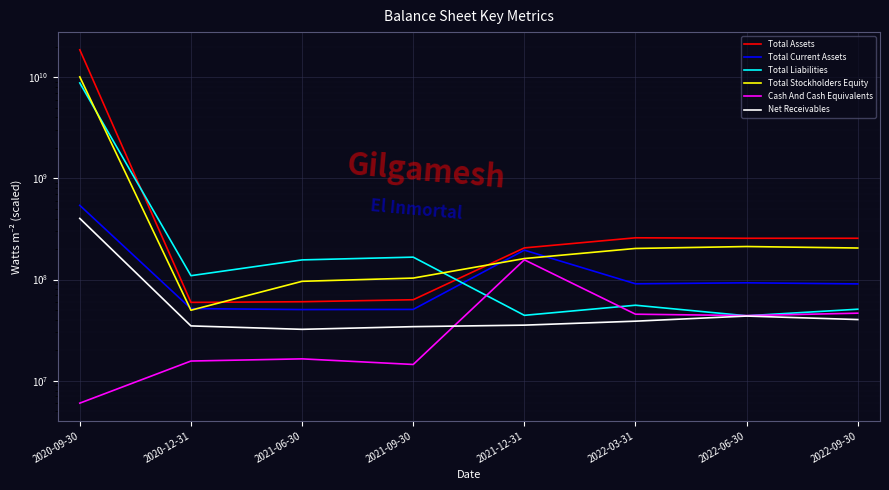

Which series has the largest total across all categories?

Total Assets